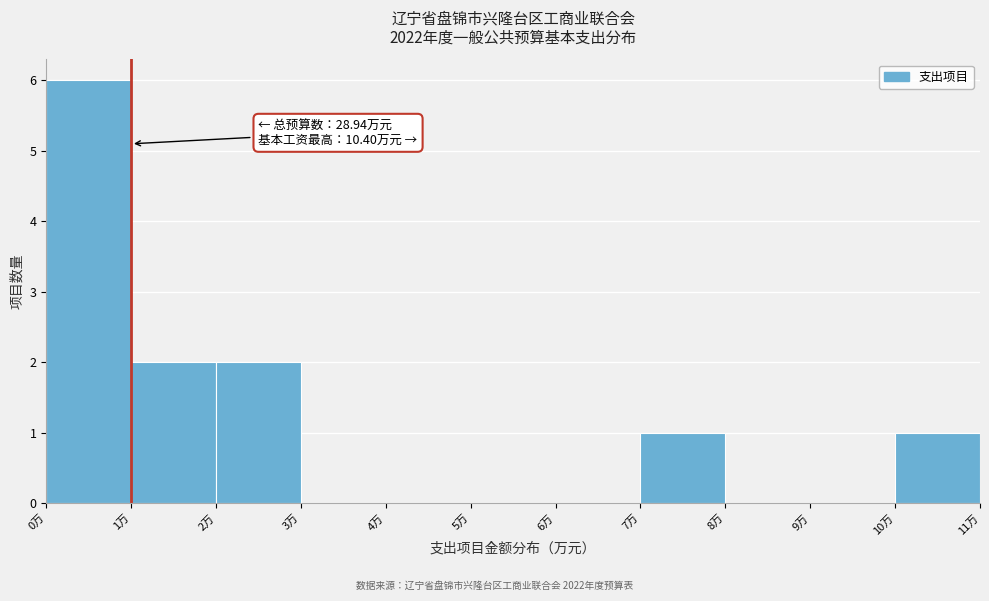

Which range on the x-axis has the tallest bar?

0 to 1